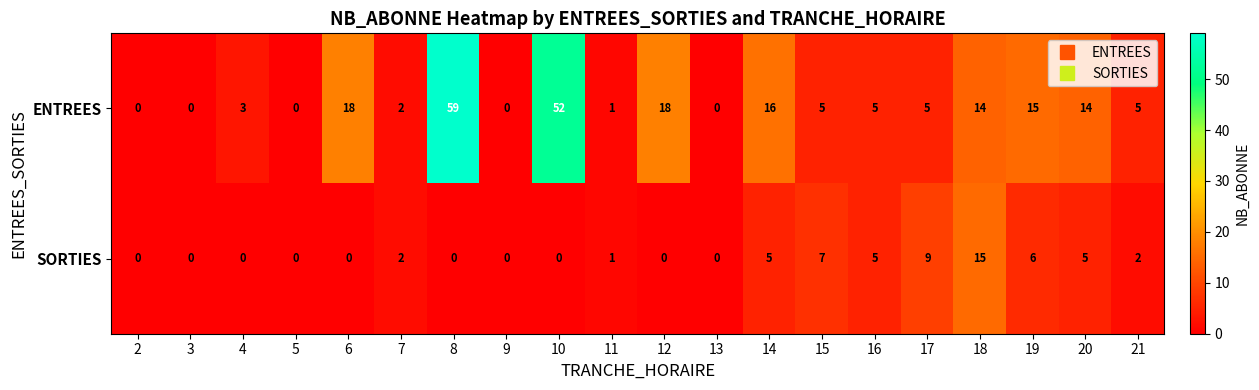

How many categories are shown in the chart?

20